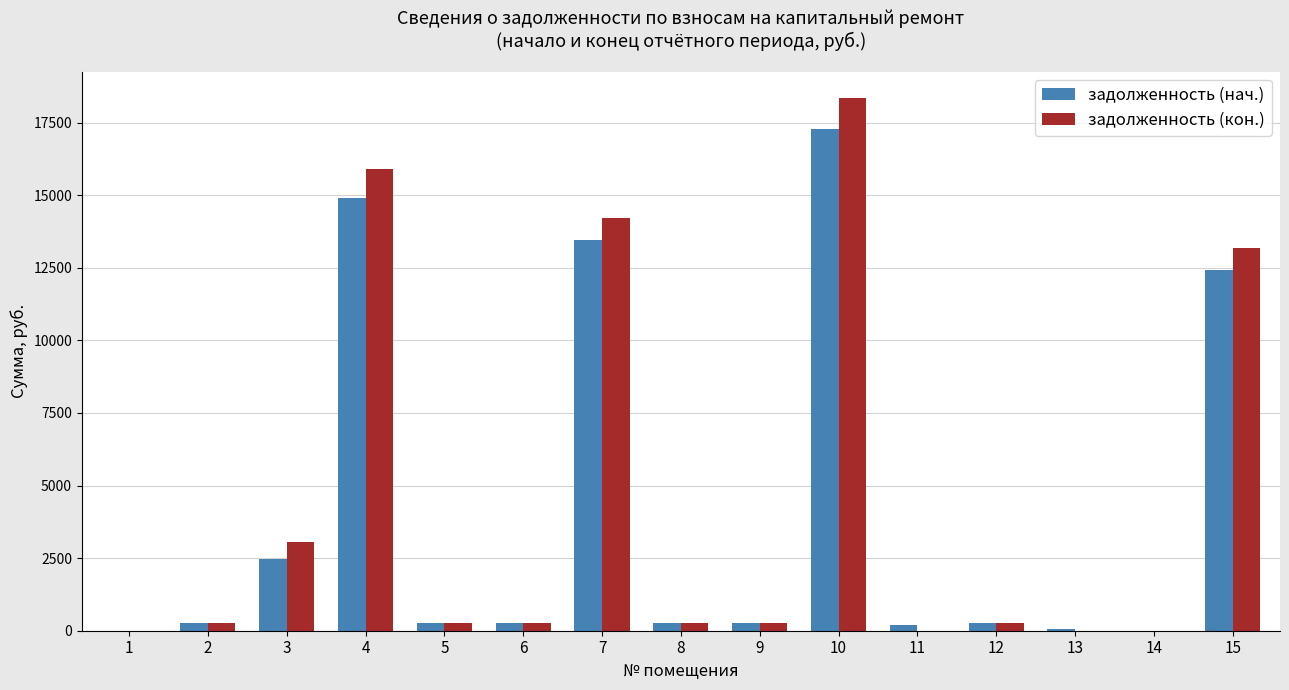

What is the greatest value displayed?

18333.1